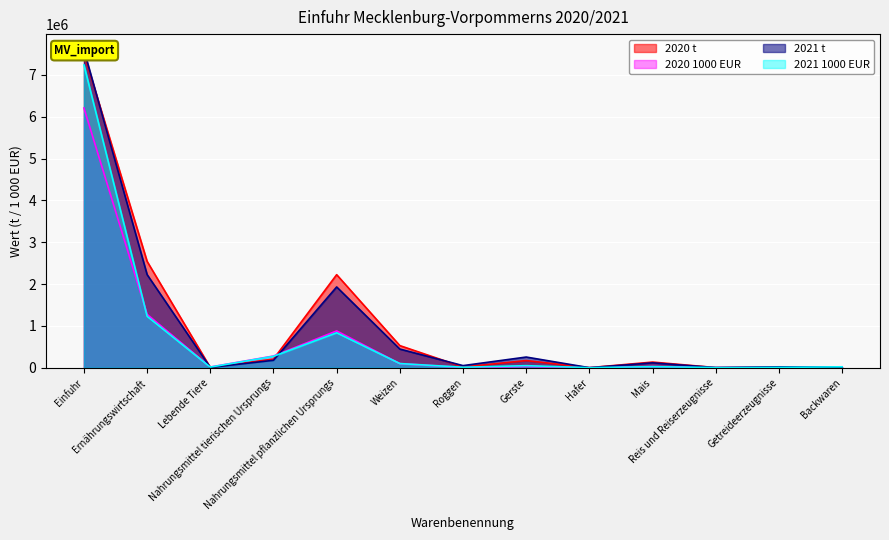

True or false: 2020 t has more than 0 points higher than both neighbors.

True